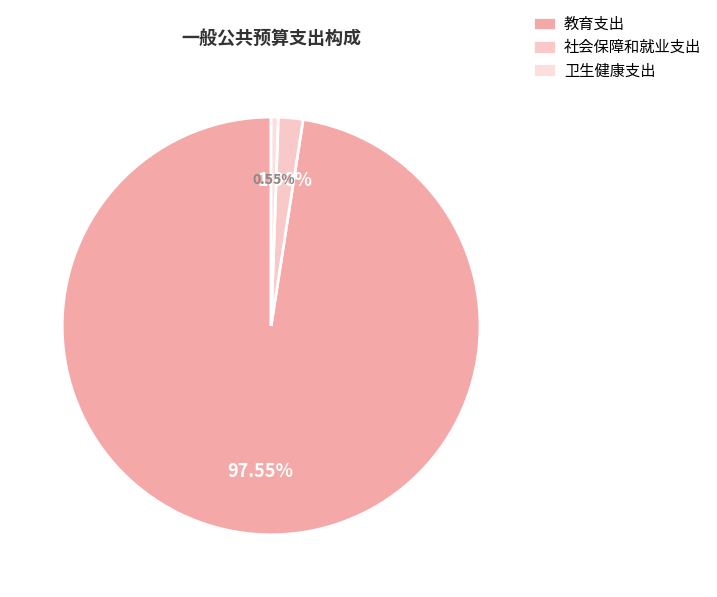

Rank the categories by value from lowest to highest.

卫生健康支出, 社会保障和就业支出, 教育支出